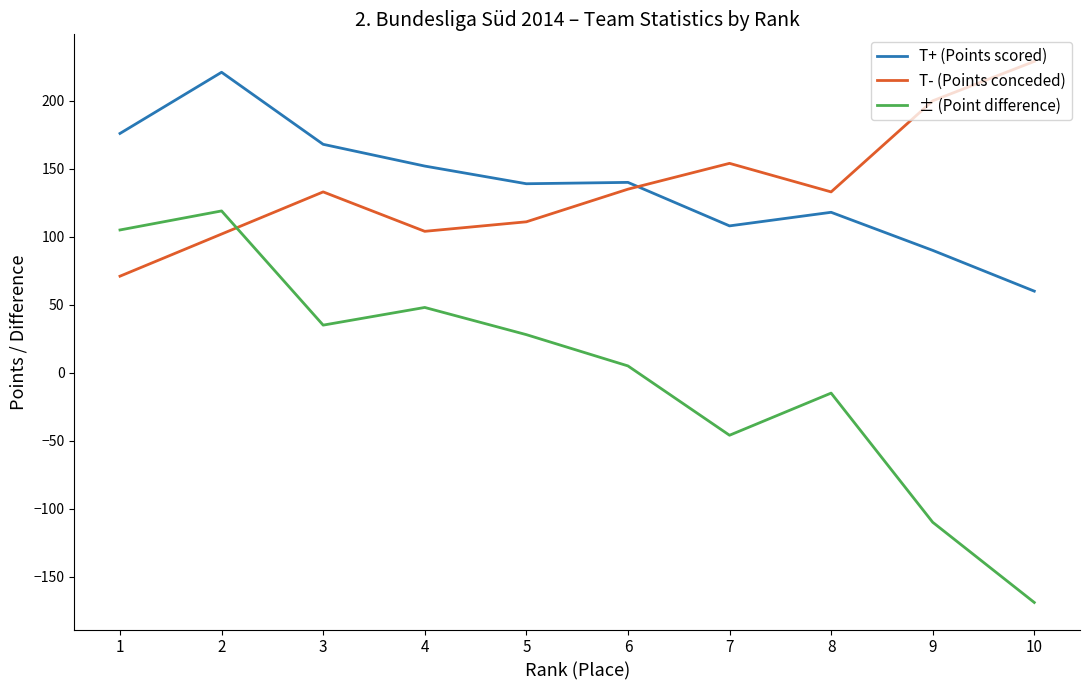

Rank the series at 8 from lowest to highest value.

± (Point difference), T+ (Points scored), T- (Points conceded)